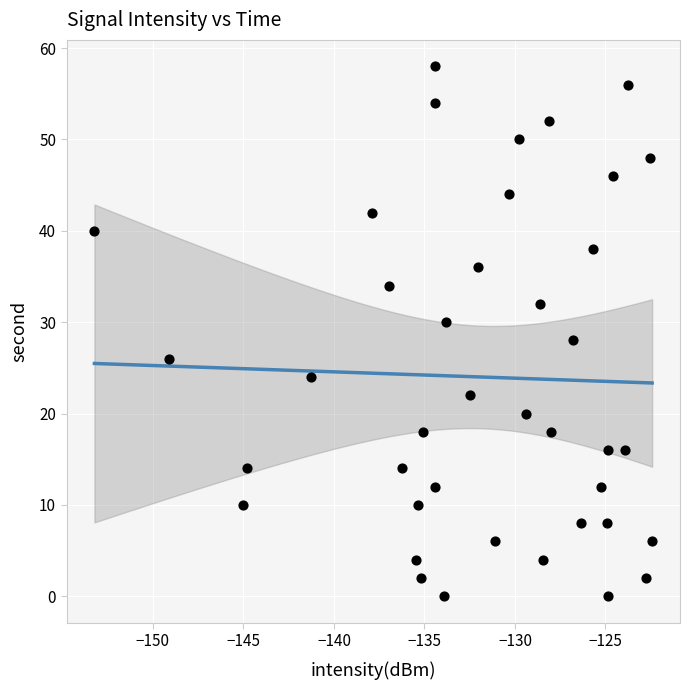

What is the range of Y values (max minus min)?

58